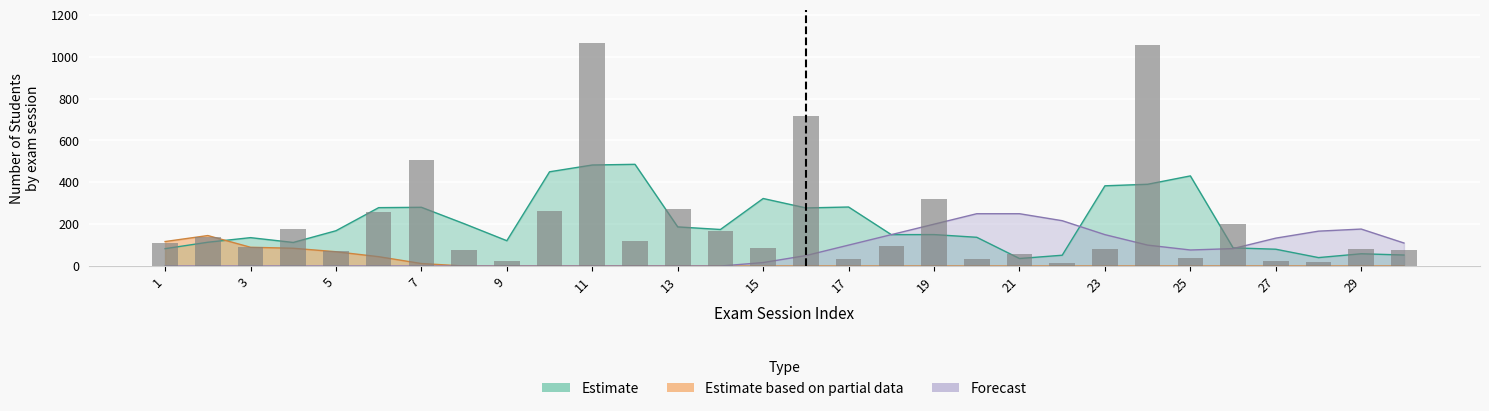

At which label does Forecast first exceed 49?

16